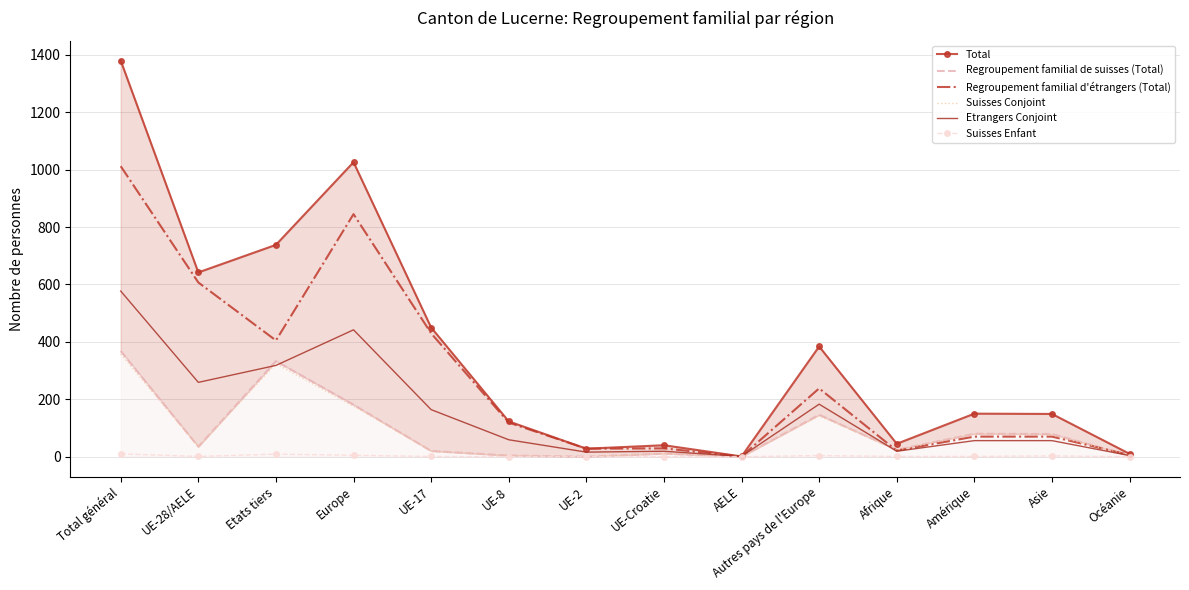

Which series has the largest range (max minus min)?

Total